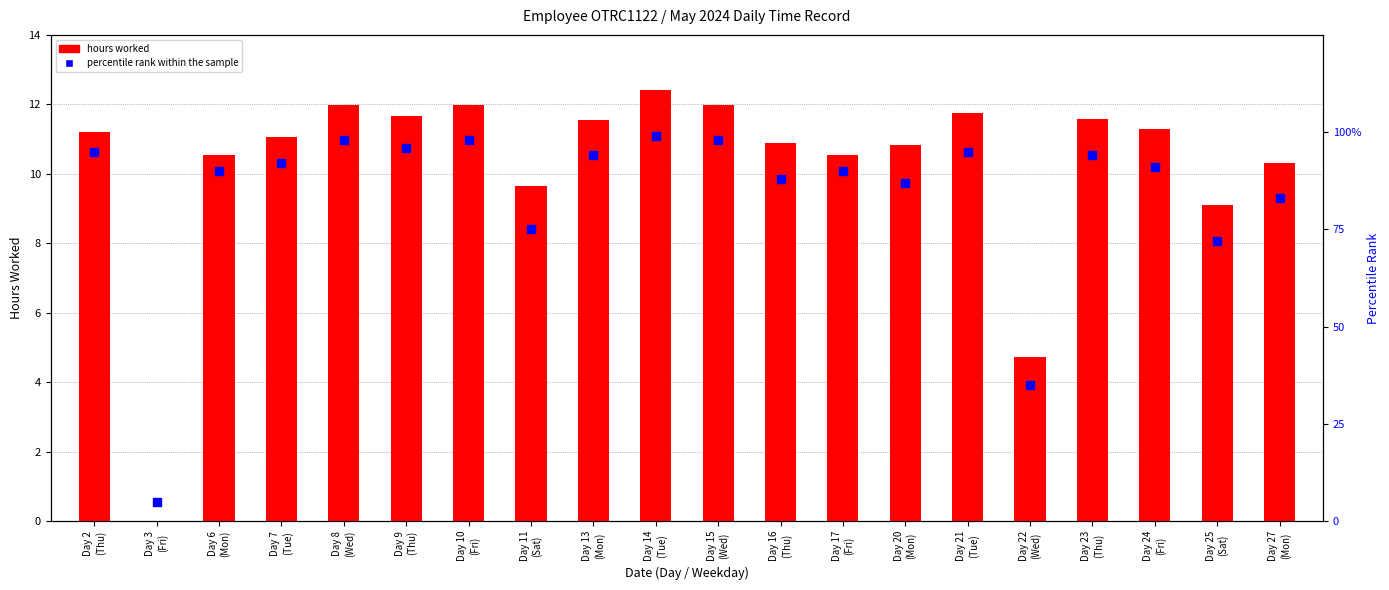

Which series contains the lowest Y value?

hours worked